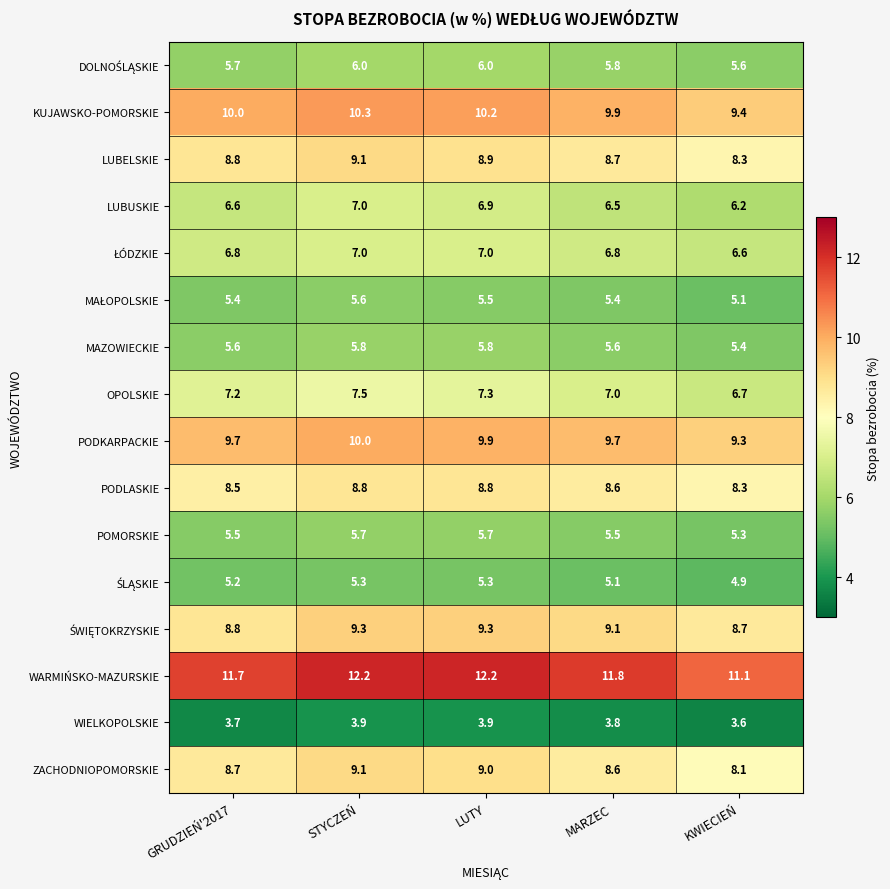

Which series changed the most between STYCZEŃ and KWIECIEŃ?

WARMIŃSKO-MAZURSKIE